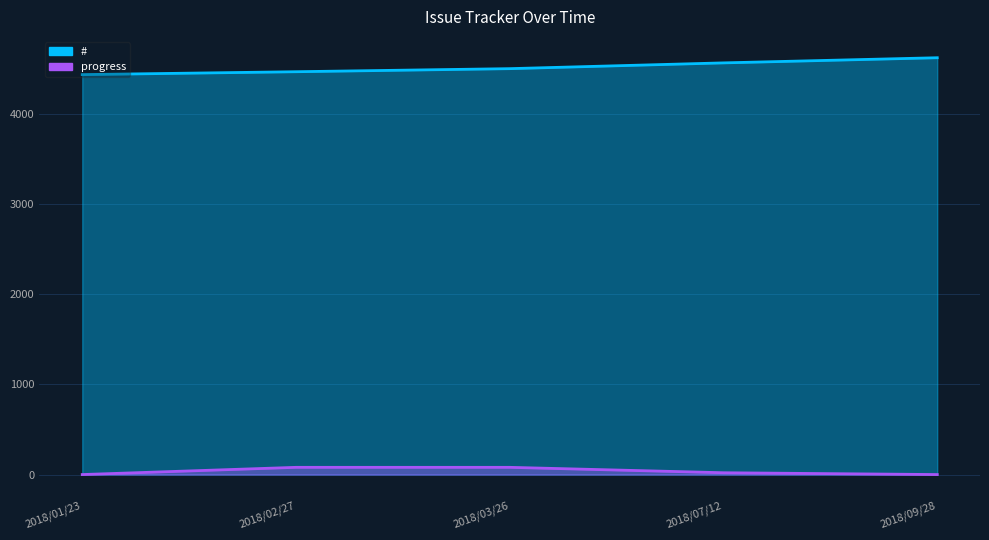

The progress series shows -51 at 2018/09/28. True or false?

False